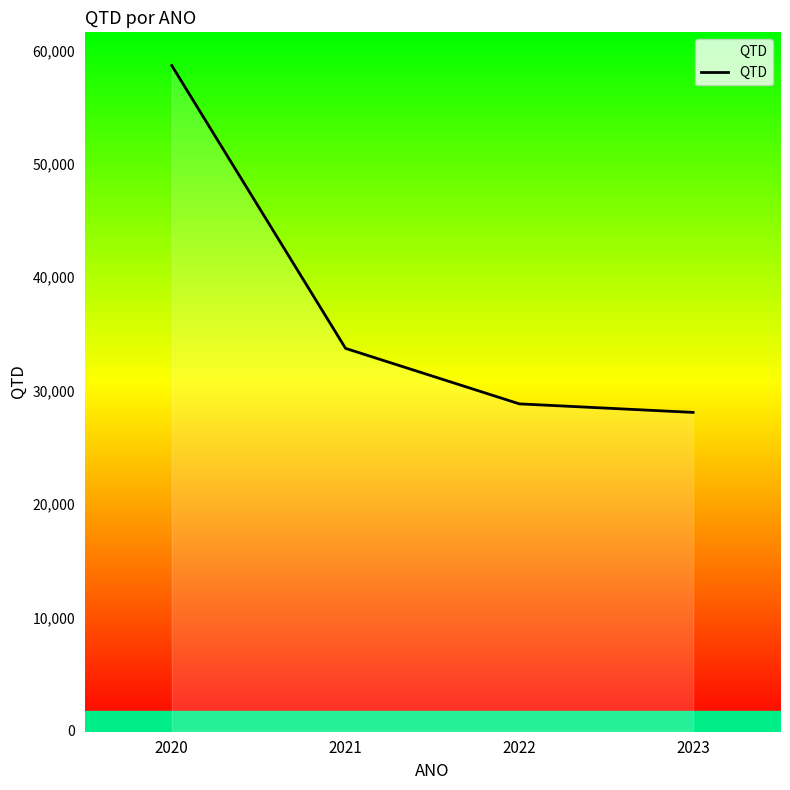

Read the value at 2020, to the nearest 10.

58670